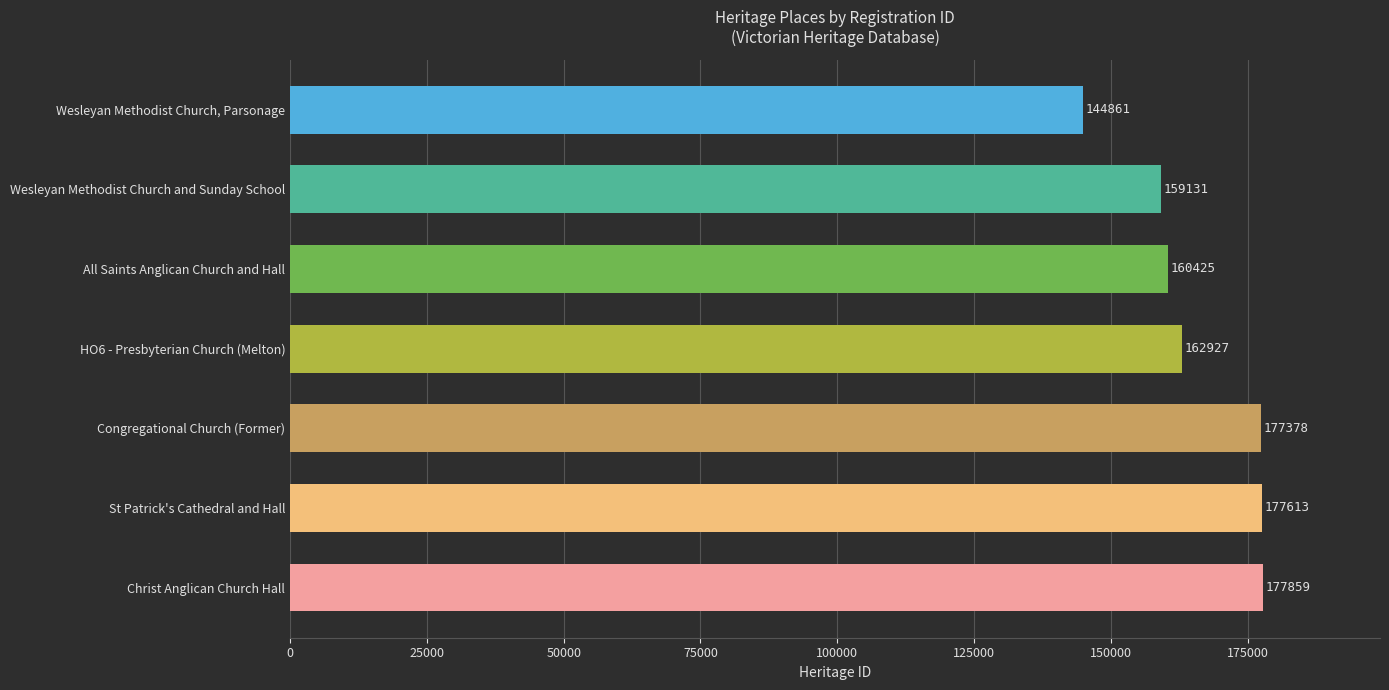

Count the number of categories in the chart.

7